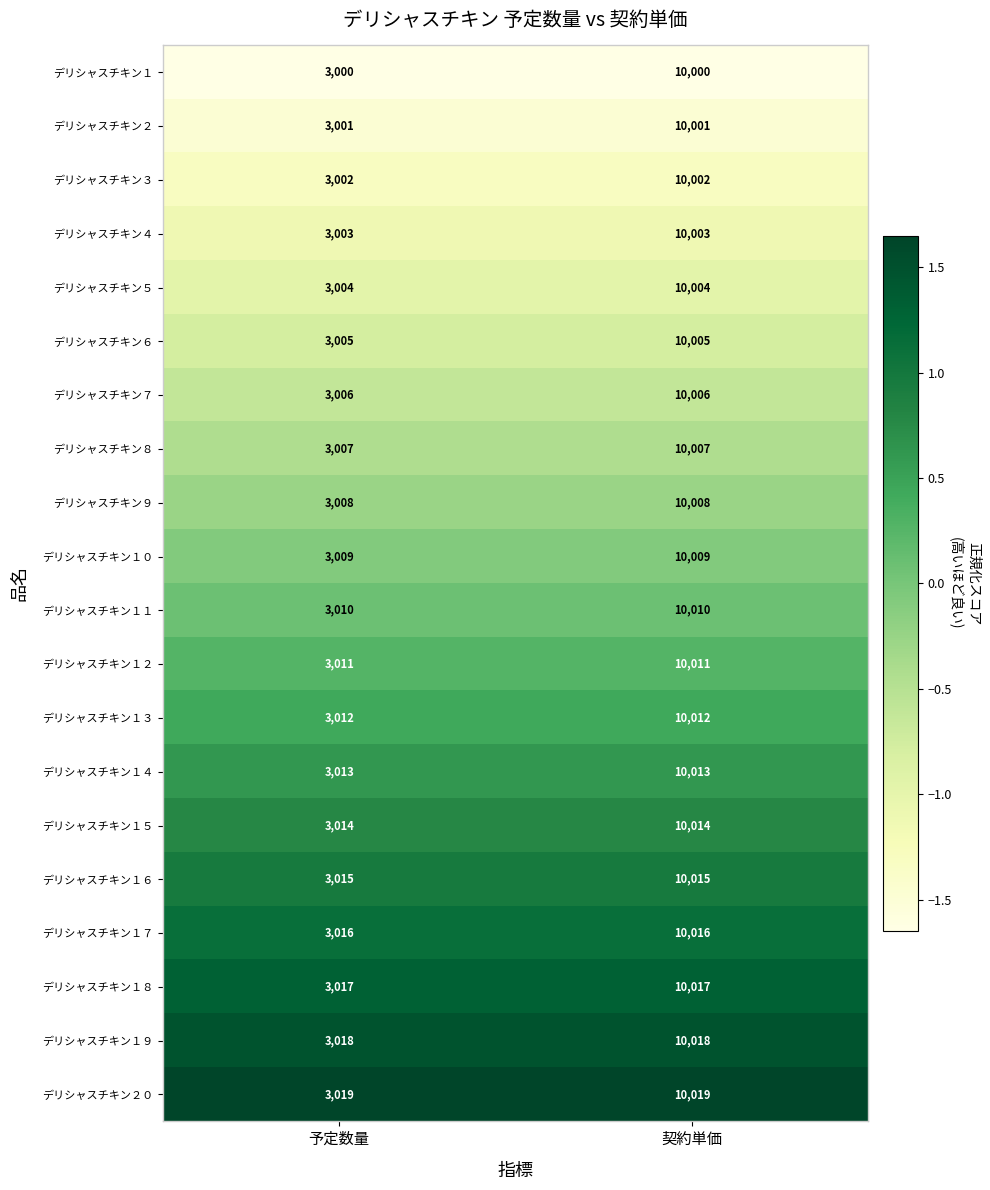

At 契約単価, list the series in order from smallest to largest.

デリシャスチキン１, デリシャスチキン２, デリシャスチキン３, デリシャスチキン４, デリシャスチキン５, デリシャスチキン６, デリシャスチキン７, デリシャスチキン８, デリシャスチキン９, デリシャスチキン１０, デリシャスチキン１１, デリシャスチキン１２, デリシャスチキン１３, デリシャスチキン１４, デリシャスチキン１５, デリシャスチキン１６, デリシャスチキン１７, デリシャスチキン１８, デリシャスチキン１９, デリシャスチキン２０